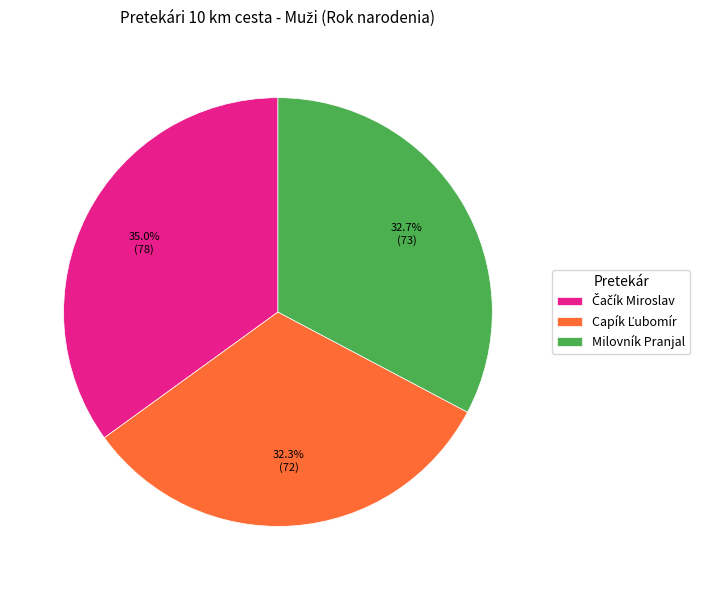

What percentage is the Milovník Pranjal slice, to the nearest percent?

33%